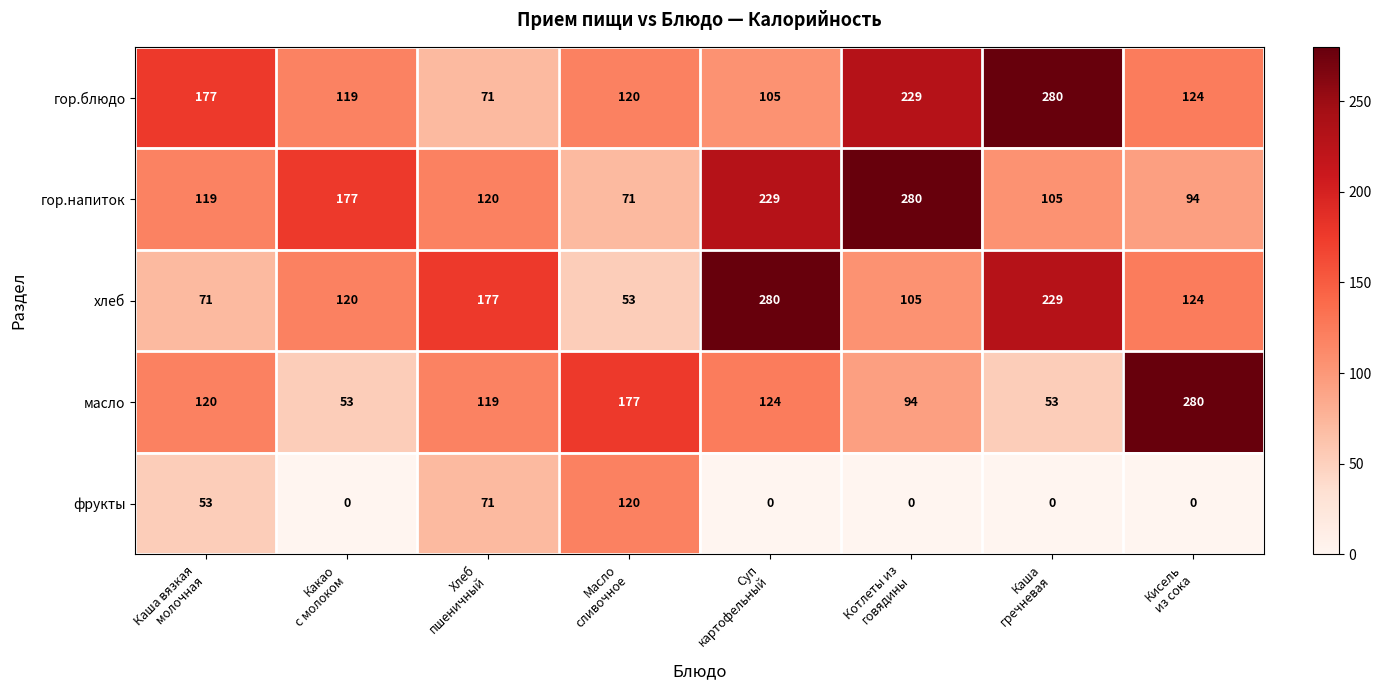

What is the maximum value for гор.блюдо?

280